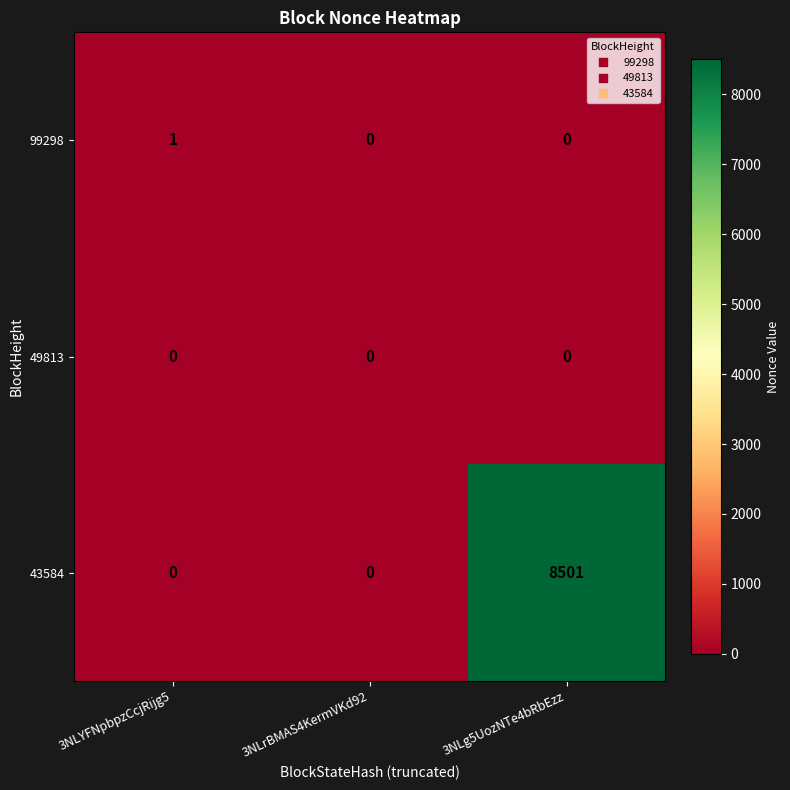

Which series has the largest range (max minus min)?

43584